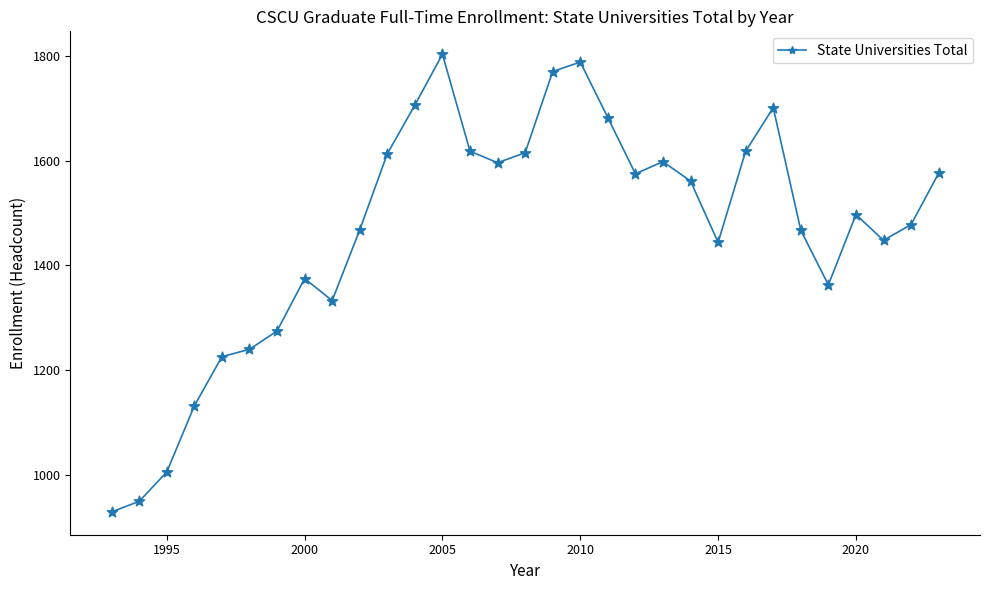

What is the value of the 26th point from the left?

1467